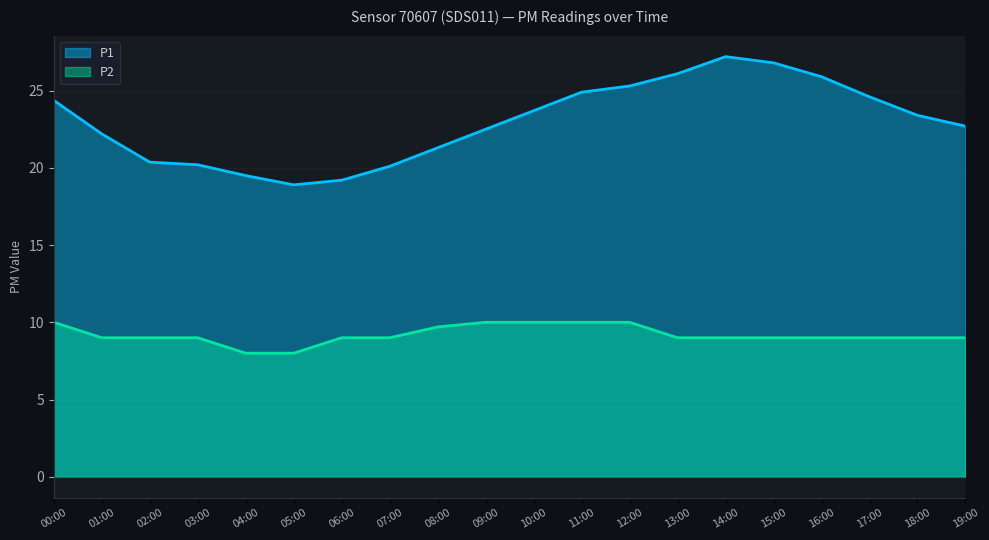

In P1, how many points are higher than both neighbors (excluding endpoints)?

1